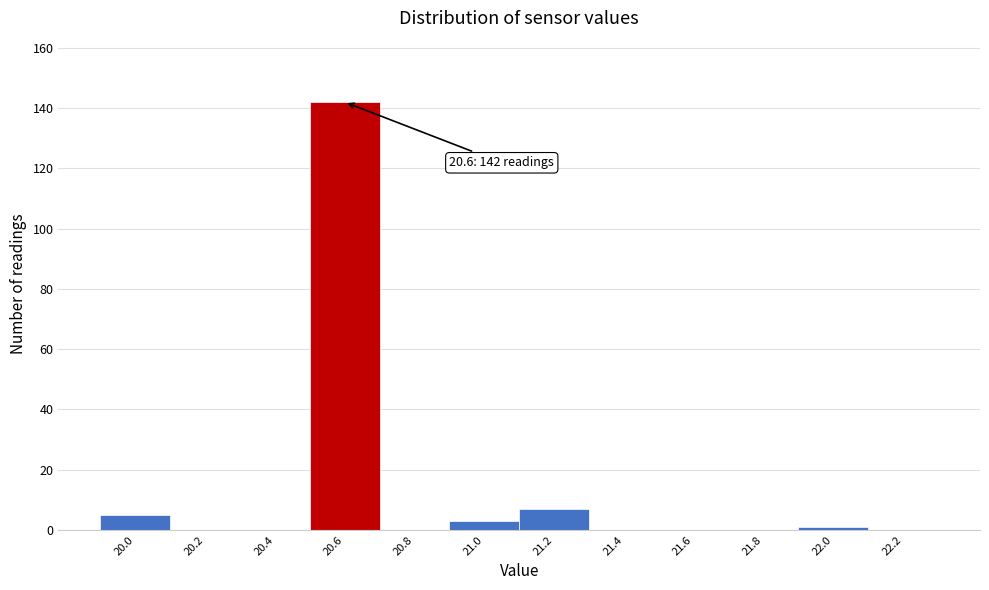

Over which range of the x-axis is the bar tallest?

20.5 to 20.7